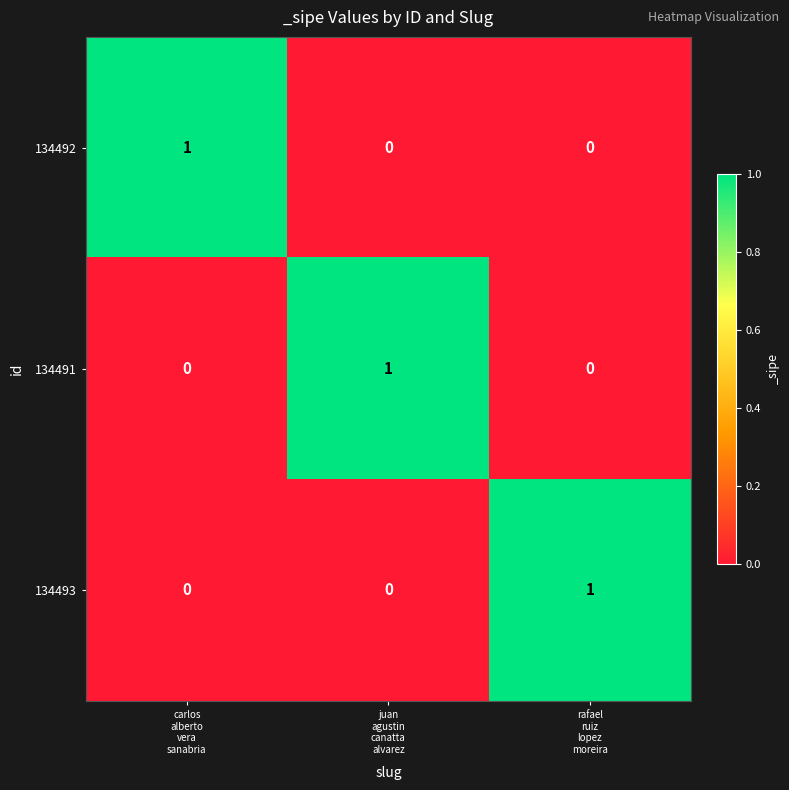

At how many categories does at least one series exceed 0?

3